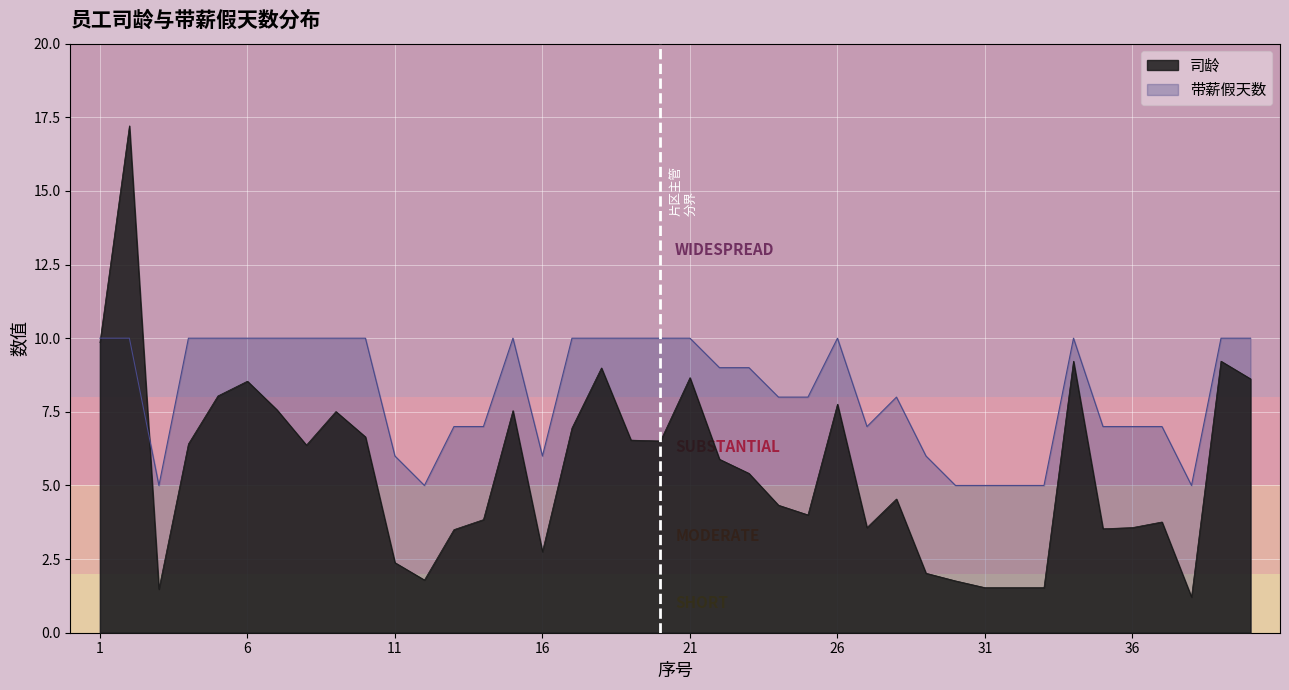

How many lines are shown in the chart?

2